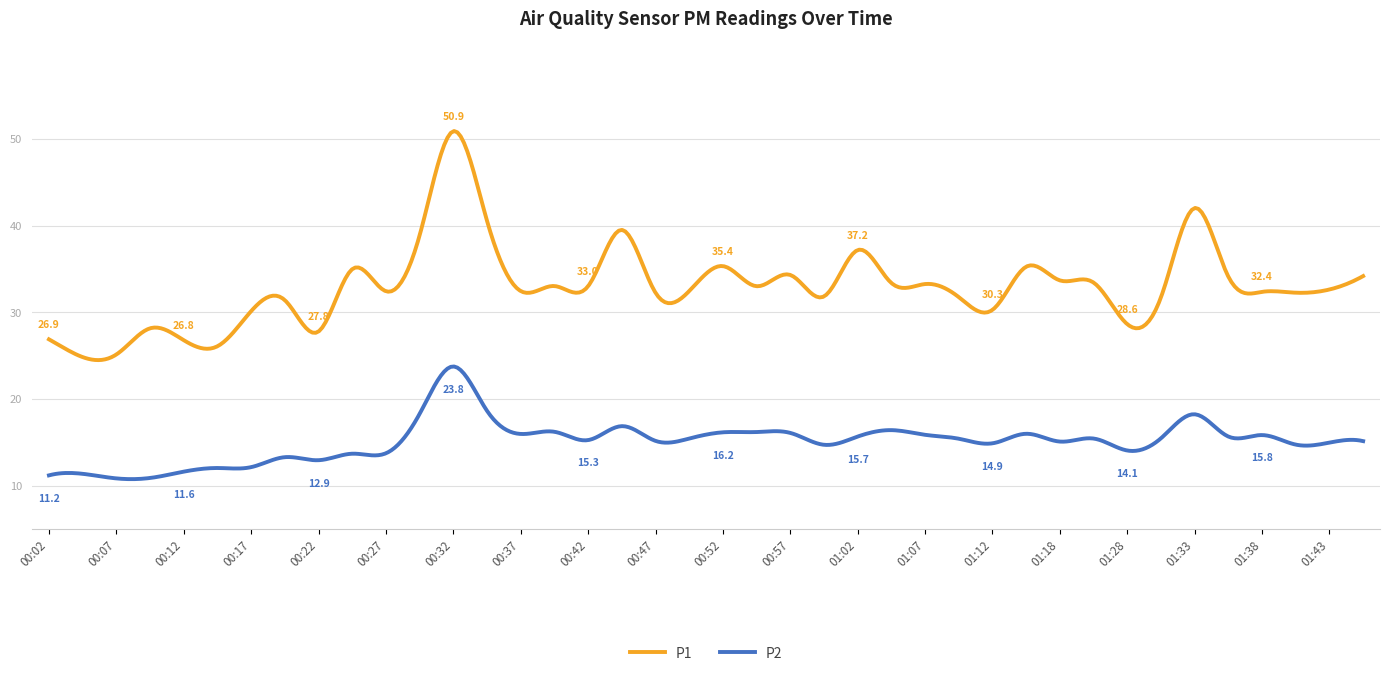

True or false: P2 has more than 2 points higher than both neighbors.

True